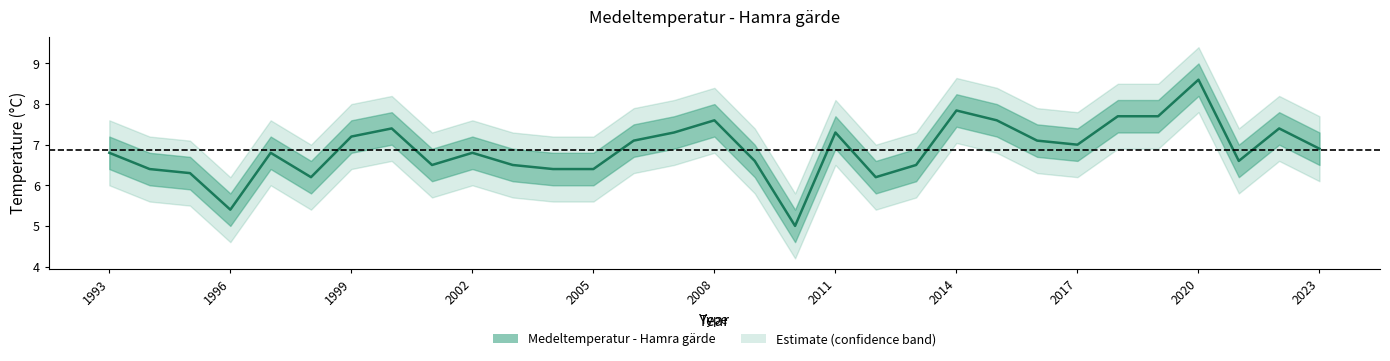

How many categories are shown in the chart?

31